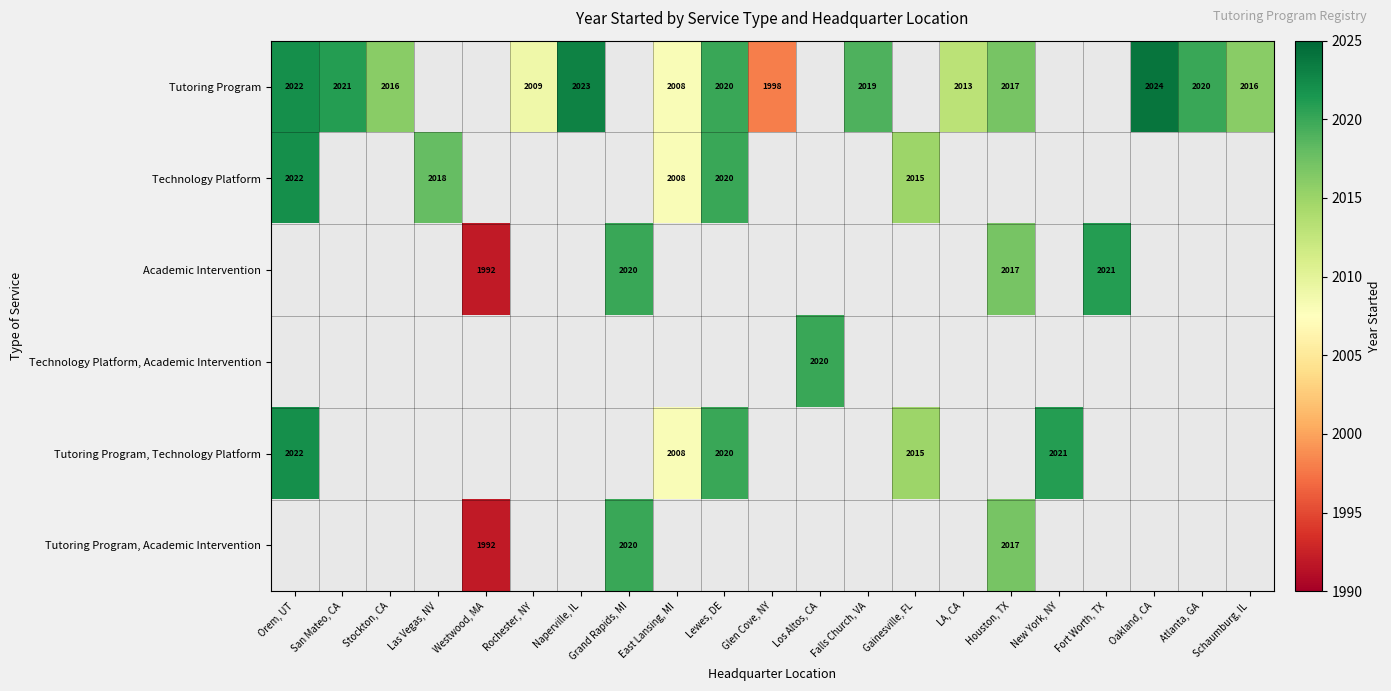

Which category has the highest value across all series?

Oakland, CA